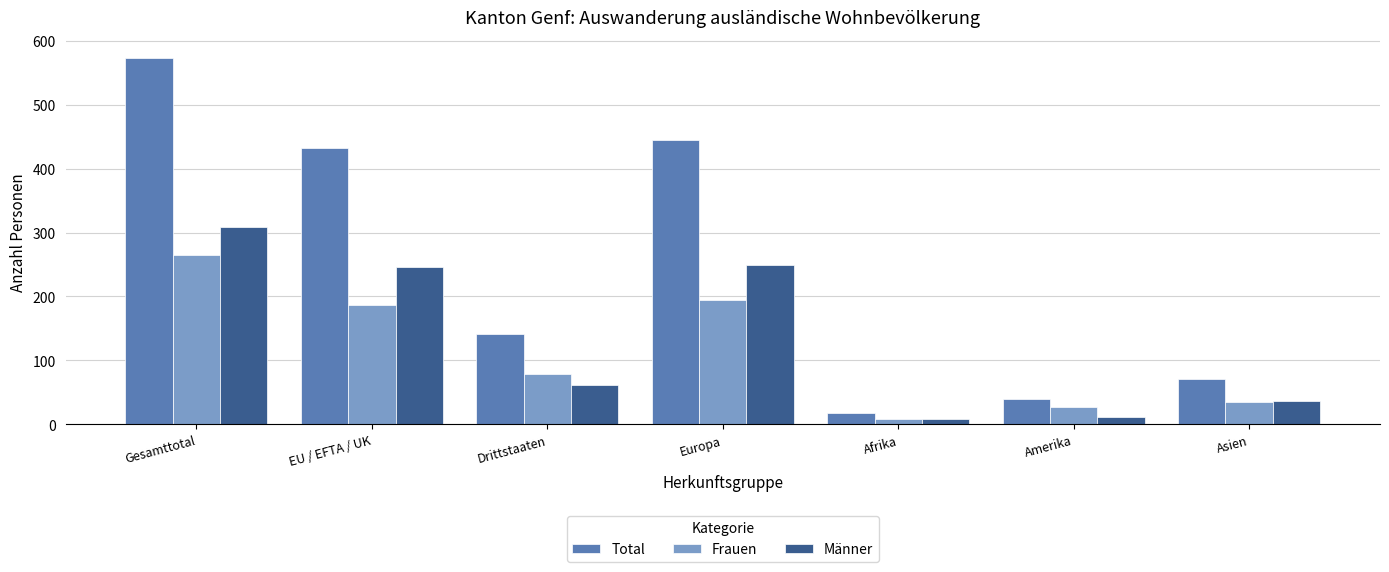

Rank the series by their maximum value, from lowest to highest.

Frauen, Männer, Total